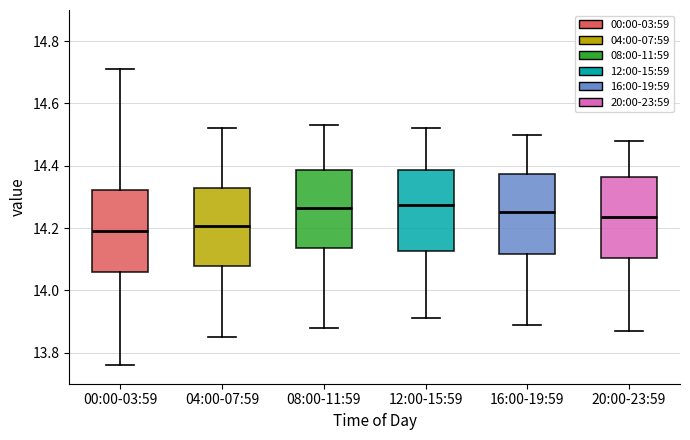

Reading left to right, transcribe this box plot: for each box, give where its median line is, the range the box spans, and where its two whiskers end, as read against the y-axis. The values are not printed on the chart, so give them approximately, as read against the axis.

00:00-03:59: median 14.20, box 14.06 to 14.32, whiskers 13.76 to 14.72
04:00-07:59: median 14.20, box 14.08 to 14.34, whiskers 13.86 to 14.52
08:00-11:59: median 14.26, box 14.14 to 14.38, whiskers 13.88 to 14.54
12:00-15:59: median 14.28, box 14.12 to 14.38, whiskers 13.92 to 14.52
16:00-19:59: median 14.26, box 14.12 to 14.38, whiskers 13.90 to 14.50
20:00-23:59: median 14.24, box 14.10 to 14.36, whiskers 13.88 to 14.48